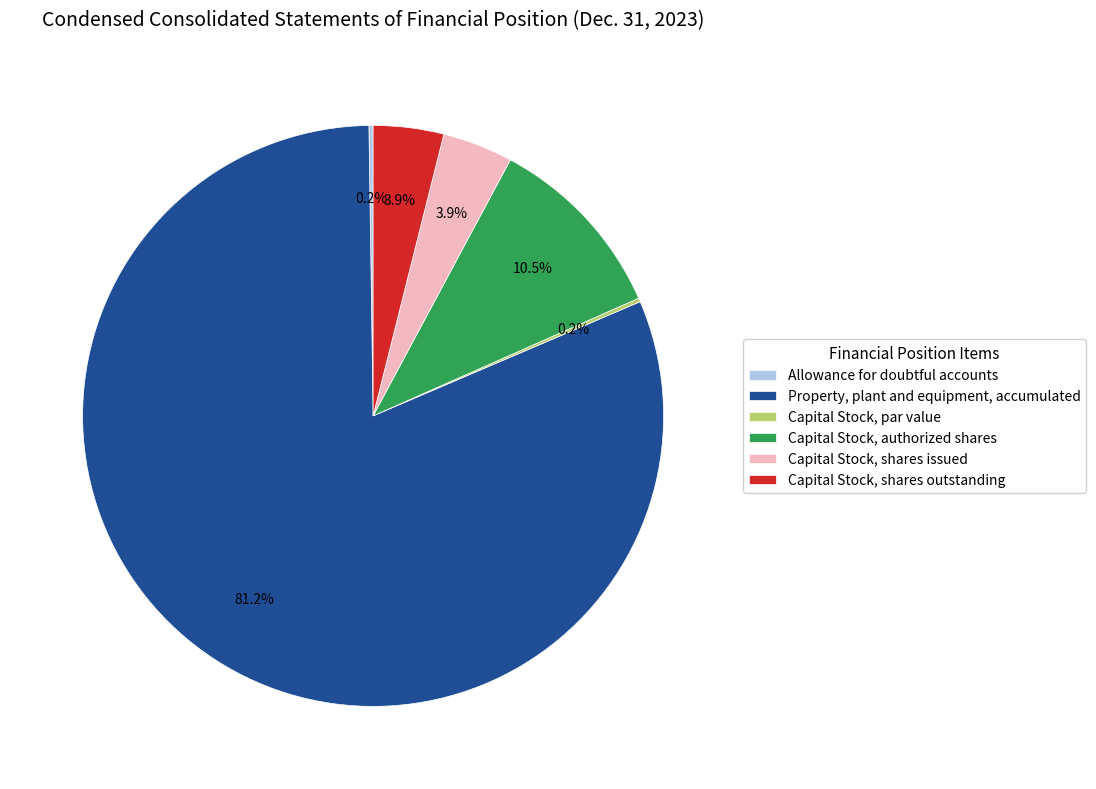

Is there any slice that represents more than half of the pie?

Yes